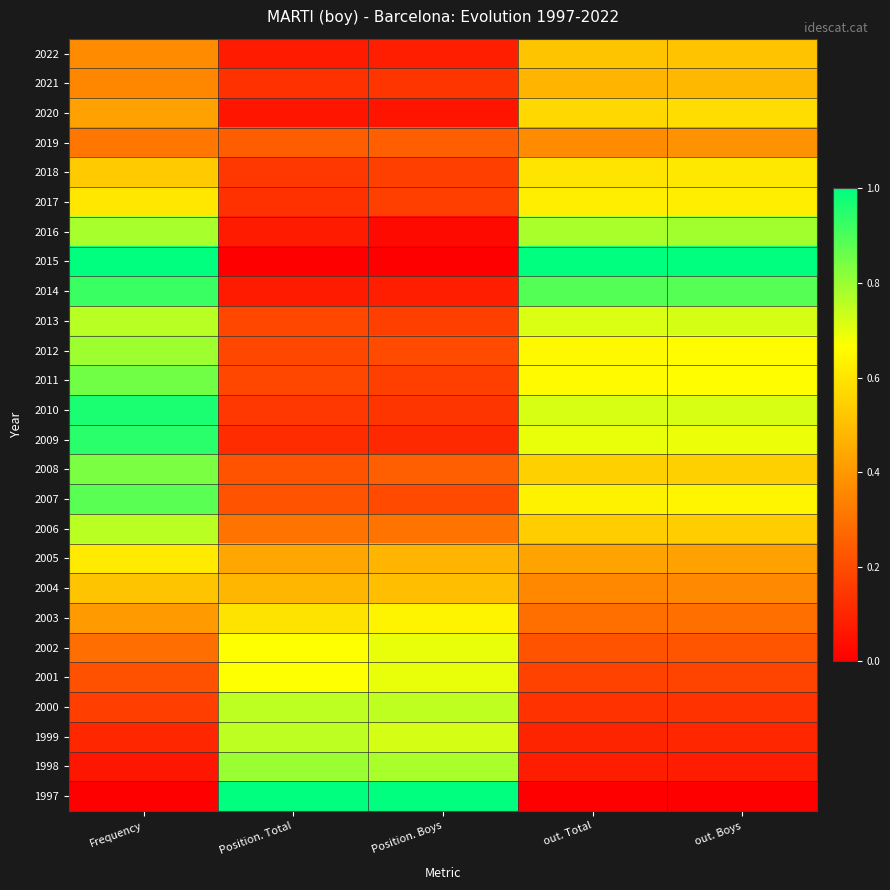

Reading right to left, what are all the values shown in this chart?

1997: out. Boys=0.0	out. Total=0.0	Position. Boys=1.0	Position. Total=1.0	Frequency=0.0
1998: out. Boys=0.1	out. Total=0.1	Position. Boys=0.8	Position. Total=0.8	Frequency=0.1
1999: out. Boys=0.1	out. Total=0.1	Position. Boys=0.7	Position. Total=0.8	Frequency=0.1
2000: out. Boys=0.1	out. Total=0.1	Position. Boys=0.8	Position. Total=0.8	Frequency=0.2
2001: out. Boys=0.2	out. Total=0.2	Position. Boys=0.7	Position. Total=0.7	Frequency=0.2
2002: out. Boys=0.2	out. Total=0.2	Position. Boys=0.7	Position. Total=0.7	Frequency=0.3
2003: out. Boys=0.3	out. Total=0.3	Position. Boys=0.6	Position. Total=0.6	Frequency=0.4
2004: out. Boys=0.4	out. Total=0.4	Position. Boys=0.5	Position. Total=0.5	Frequency=0.5
2005: out. Boys=0.4	out. Total=0.4	Position. Boys=0.5	Position. Total=0.4	Frequency=0.6
2006: out. Boys=0.5	out. Total=0.5	Position. Boys=0.3	Position. Total=0.3	Frequency=0.8
2007: out. Boys=0.6	out. Total=0.6	Position. Boys=0.2	Position. Total=0.2	Frequency=0.9
2008: out. Boys=0.5	out. Total=0.5	Position. Boys=0.2	Position. Total=0.2	Frequency=0.8
2009: out. Boys=0.7	out. Total=0.7	Position. Boys=0.1	Position. Total=0.1	Frequency=0.9
2010: out. Boys=0.7	out. Total=0.7	Position. Boys=0.1	Position. Total=0.1	Frequency=1.0
2011: out. Boys=0.7	out. Total=0.7	Position. Boys=0.2	Position. Total=0.2	Frequency=0.9
2012: out. Boys=0.7	out. Total=0.7	Position. Boys=0.2	Position. Total=0.2	Frequency=0.8
2013: out. Boys=0.7	out. Total=0.7	Position. Boys=0.2	Position. Total=0.2	Frequency=0.8
2014: out. Boys=0.9	out. Total=0.9	Position. Boys=0.1	Position. Total=0.1	Frequency=0.9
2015: out. Boys=1.0	out. Total=1.0	Position. Boys=0.0	Position. Total=0.0	Frequency=1.0
2016: out. Boys=0.8	out. Total=0.8	Position. Boys=0.0	Position. Total=0.1	Frequency=0.8
2017: out. Boys=0.6	out. Total=0.6	Position. Boys=0.2	Position. Total=0.1	Frequency=0.6
2018: out. Boys=0.6	out. Total=0.6	Position. Boys=0.2	Position. Total=0.1	Frequency=0.5
2019: out. Boys=0.4	out. Total=0.4	Position. Boys=0.2	Position. Total=0.2	Frequency=0.3
2020: out. Boys=0.6	out. Total=0.6	Position. Boys=0.1	Position. Total=0.1	Frequency=0.4
2021: out. Boys=0.5	out. Total=0.5	Position. Boys=0.1	Position. Total=0.1	Frequency=0.4
2022: out. Boys=0.5	out. Total=0.5	Position. Boys=0.1	Position. Total=0.1	Frequency=0.4